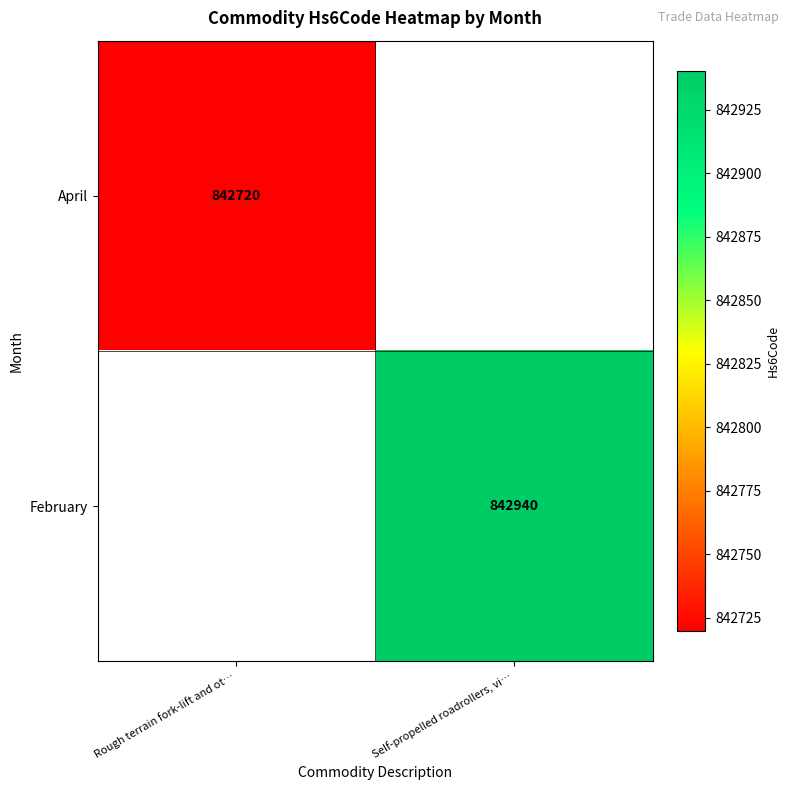

The April series shows 842720 at Rough terrain fork-lift and ot…. True or false?

True